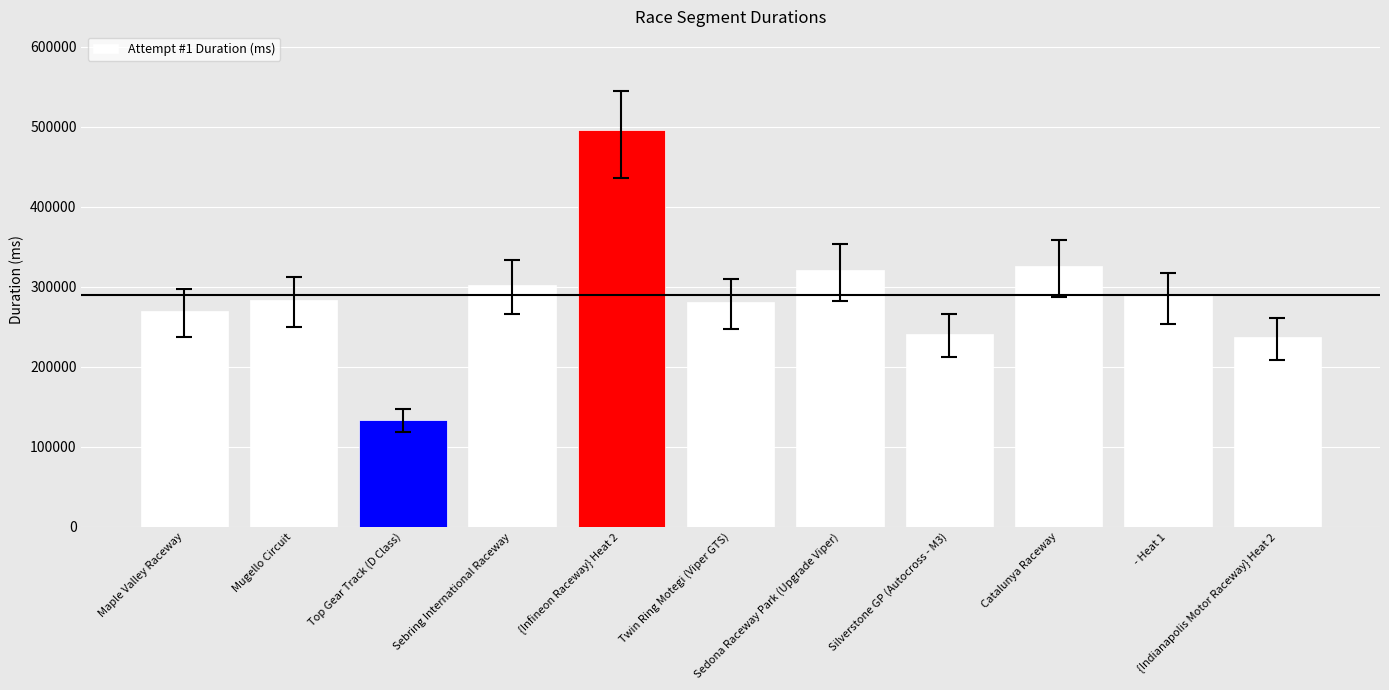

What is the average value?

289344